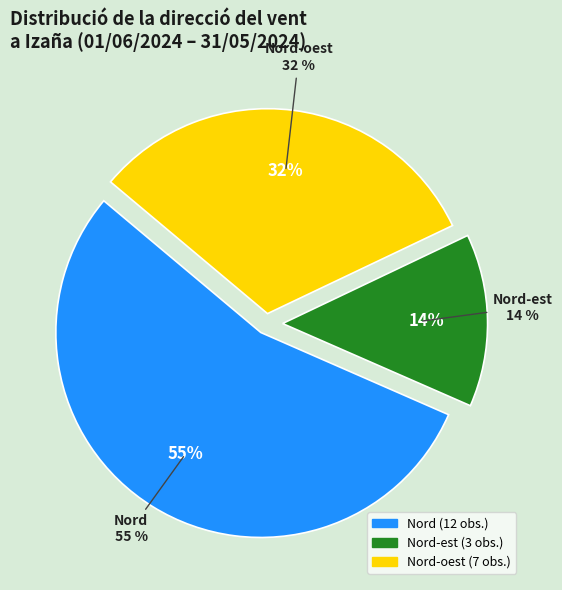

Which has a higher value, Est or Nord-oest?

Nord-oest